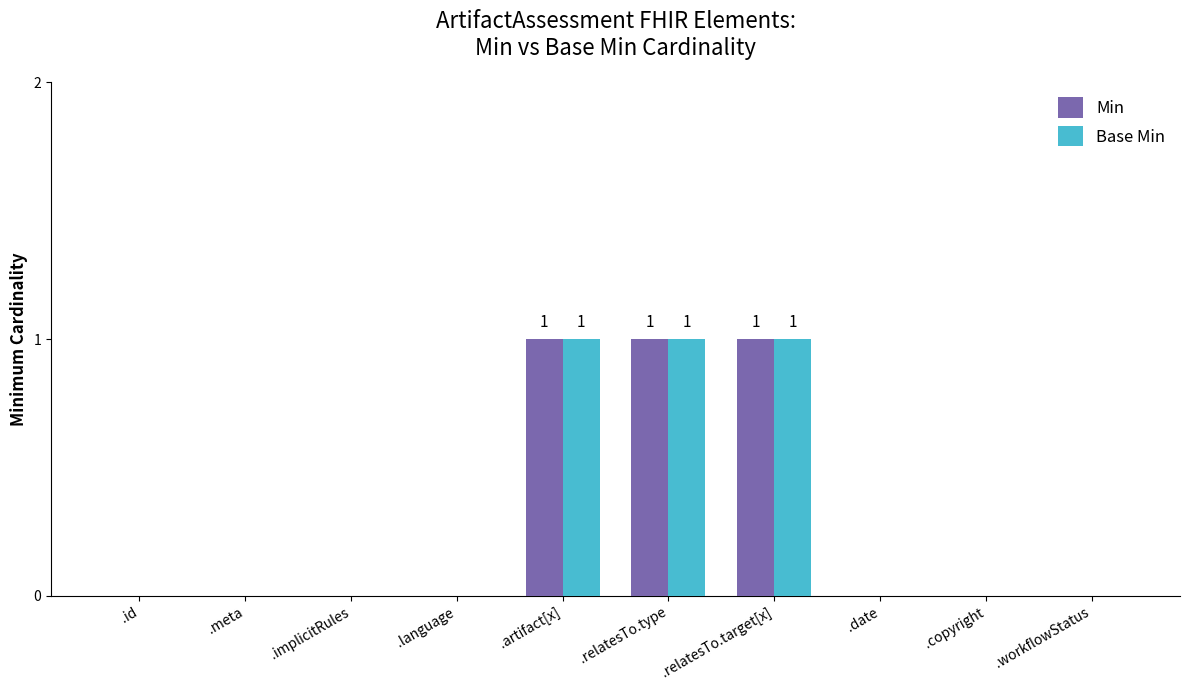

Is it true that Base Min equals 0 at .implicitRules?

True